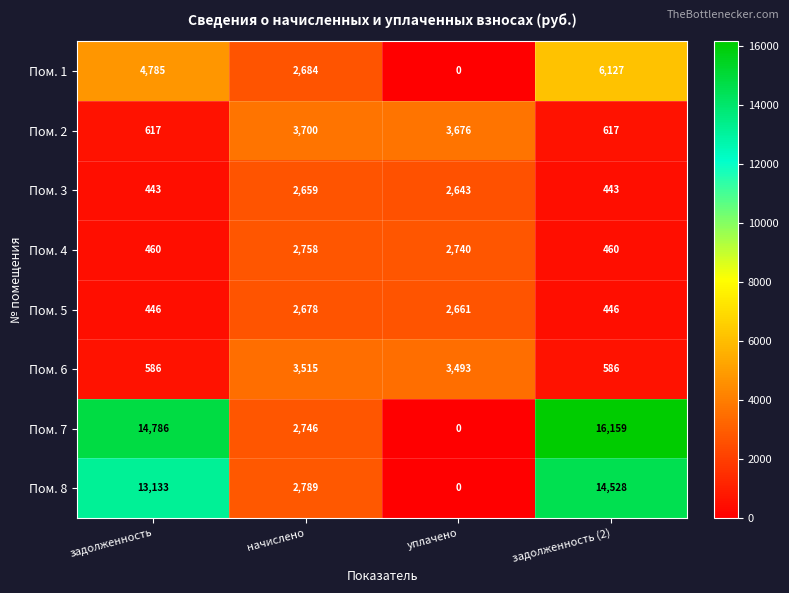

Which series has the widest spread of values?

Пом. 7